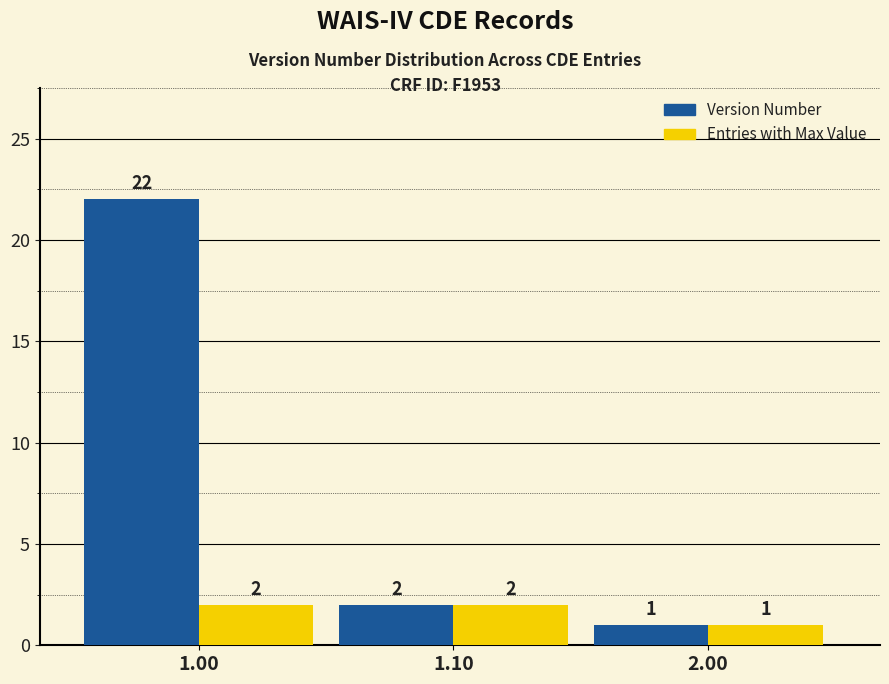

Is the value of Version Number at 1.10 greater than the value of Entries with Max Value at 2.00?

Yes